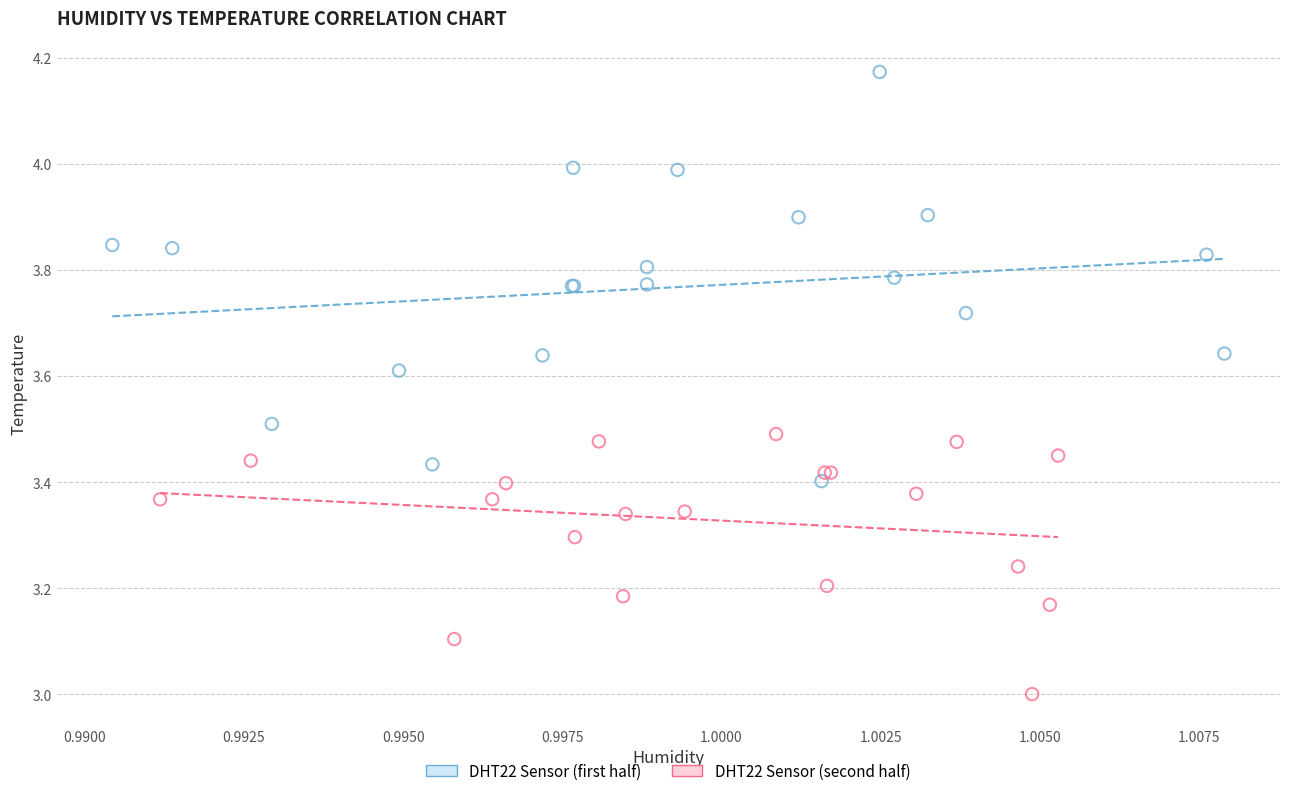

Which series has the largest Y range (max minus min)?

DHT22 Sensor (first half)